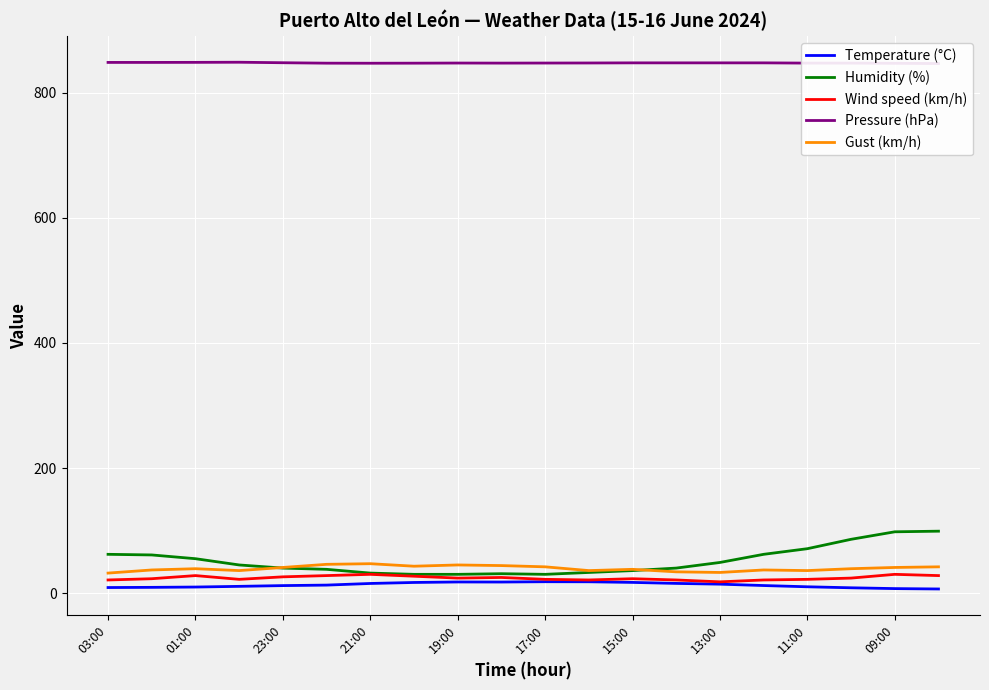

Is it true that Gust (km/h) equals 45.0 at 19:00?

True